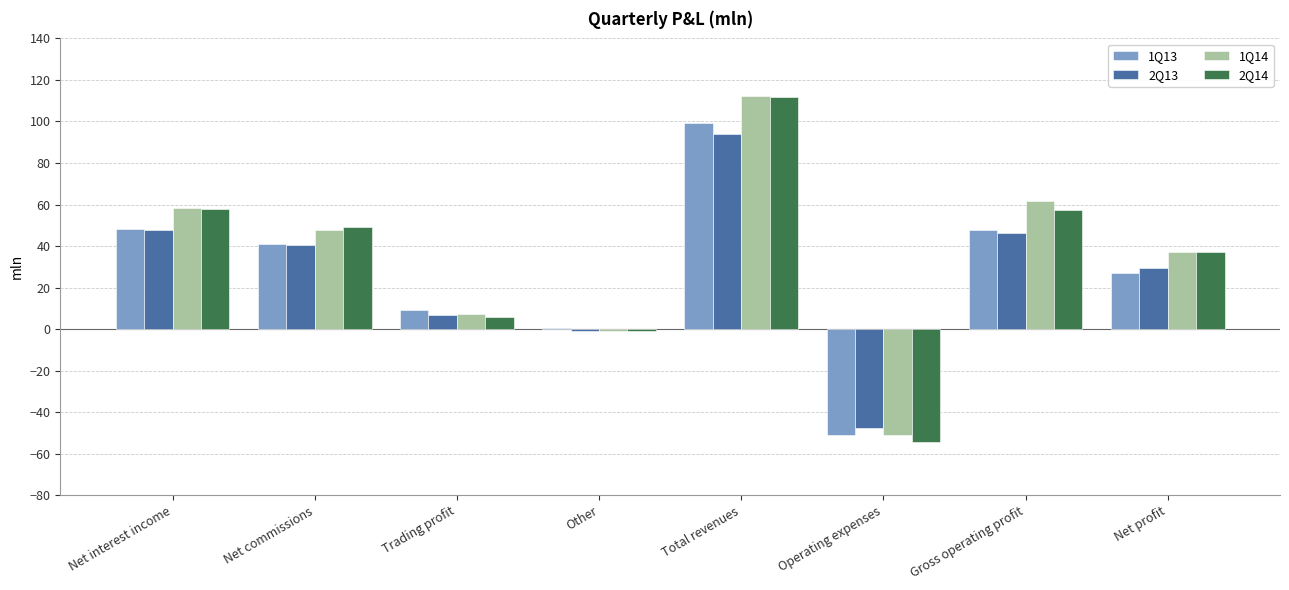

What is the sum of the 1Q13 values at Gross operating profit and Total revenues?

147.0